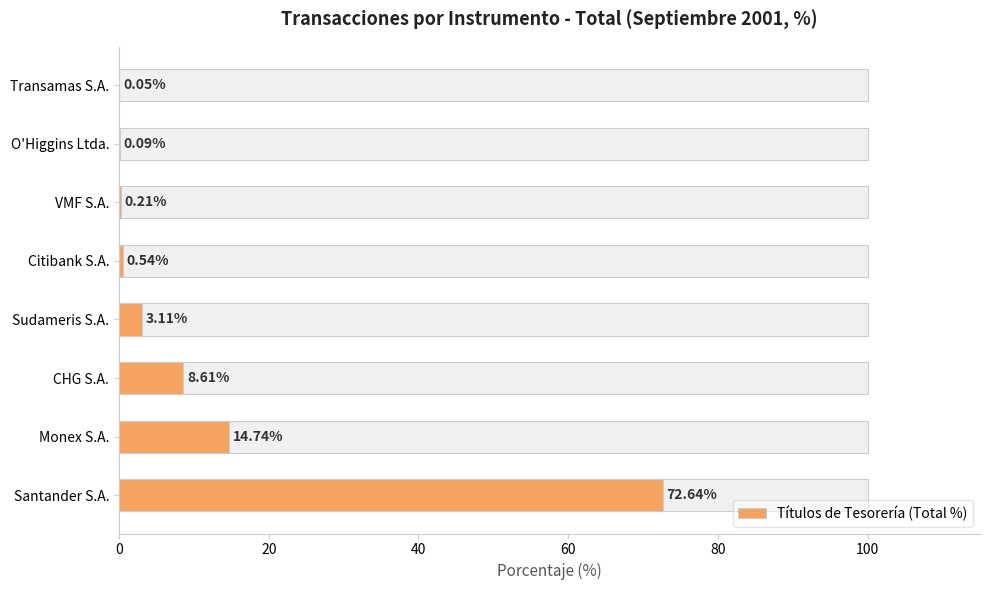

Are the bars grouped side by side (vs. stacked)?

No